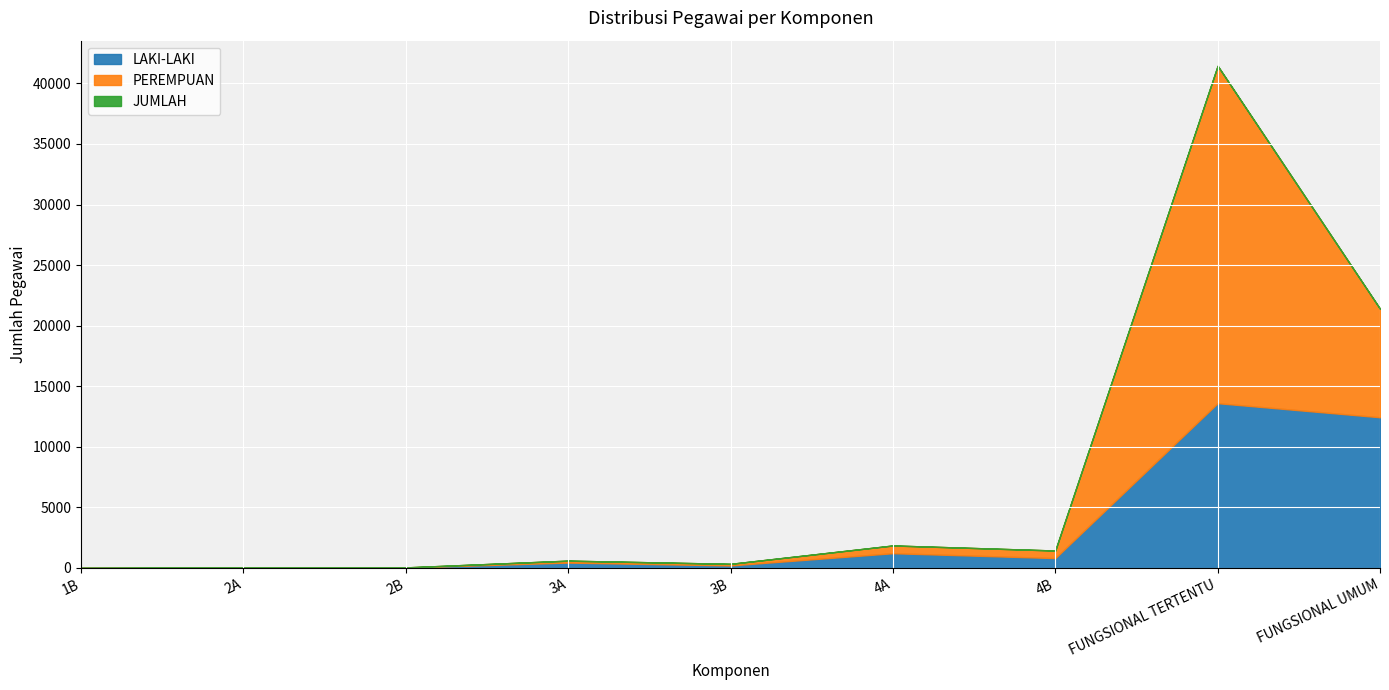

Reading right to left, what are all the values shown in this chart?

LAKI-LAKI: FUNGSIONAL UMUM=12437	FUNGSIONAL TERTENTU=13600	4B=809	4A=1212	3B=201	3A=438	2B=30	2A=27	1B=2
PEREMPUAN: FUNGSIONAL UMUM=21395	FUNGSIONAL TERTENTU=41458	4B=1434	4A=1851	3B=334	3A=598	2B=41	2A=36	1B=2
JUMLAH: FUNGSIONAL UMUM=21395	FUNGSIONAL TERTENTU=41458	4B=1434	4A=1851	3B=334	3A=598	2B=41	2A=36	1B=2